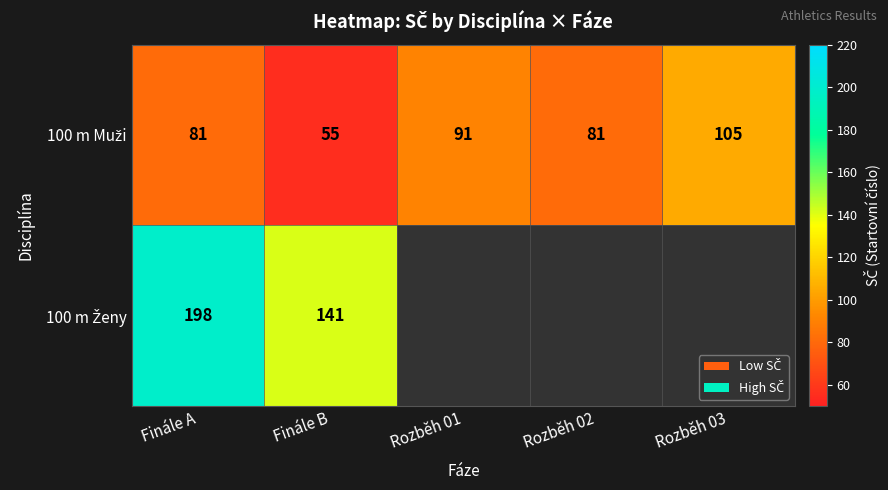

What is the total value across all series at Finále B?

196